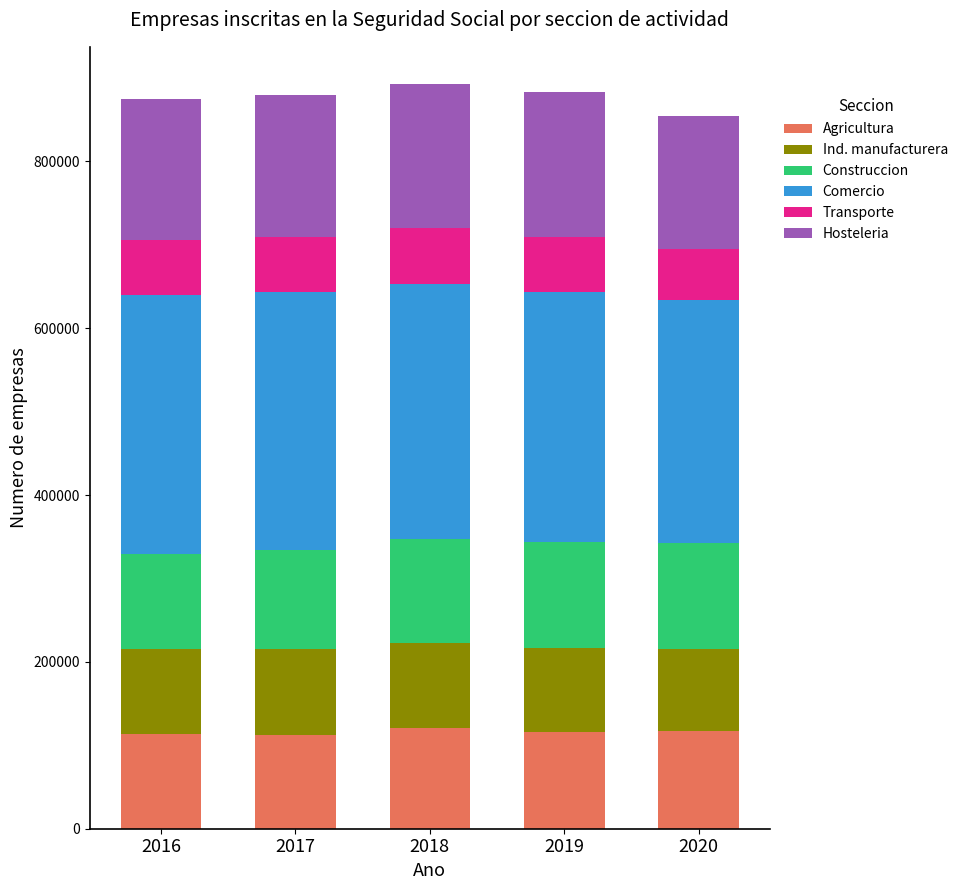

What is the lowest value of the Agricultura series?

112924